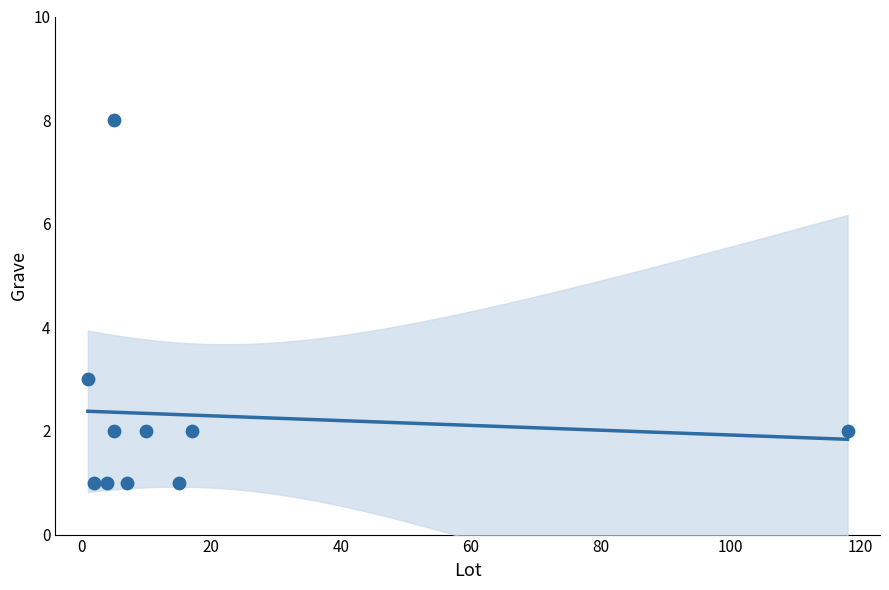

What Y value in the scatter plot is closest to 4?

3